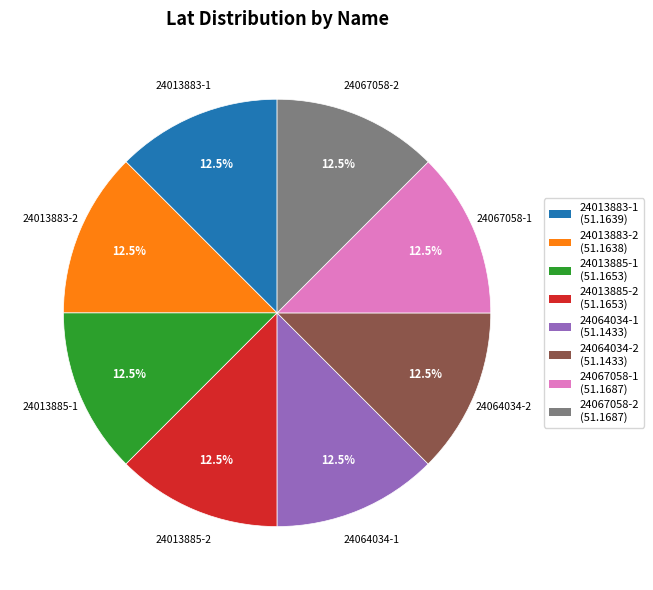

Is the sum of 24067058-1 and 24013883-1 greater than half?

No